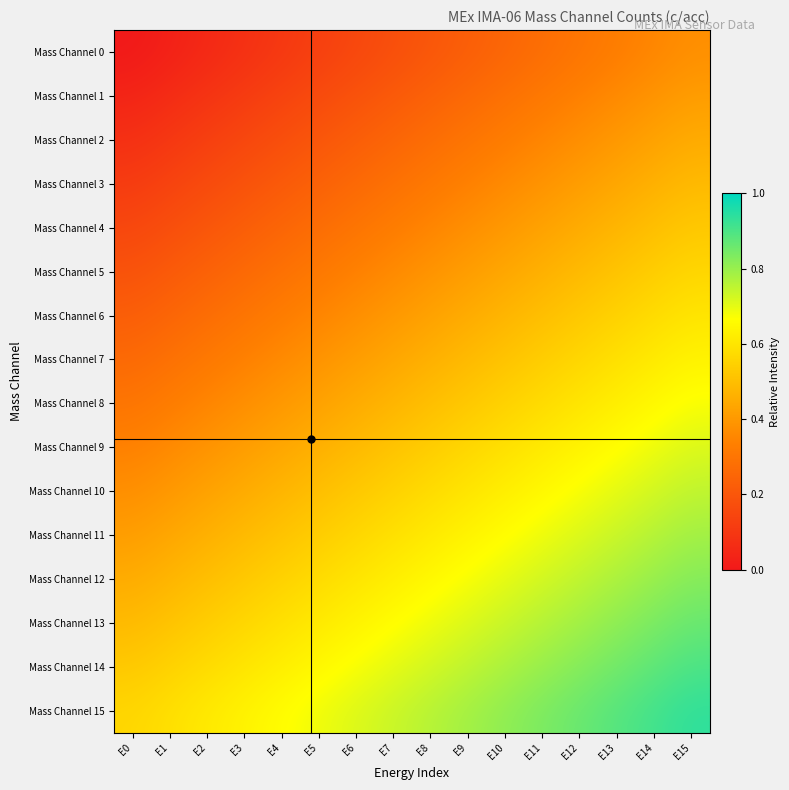

Which has a higher value, E2 or E11?

E11